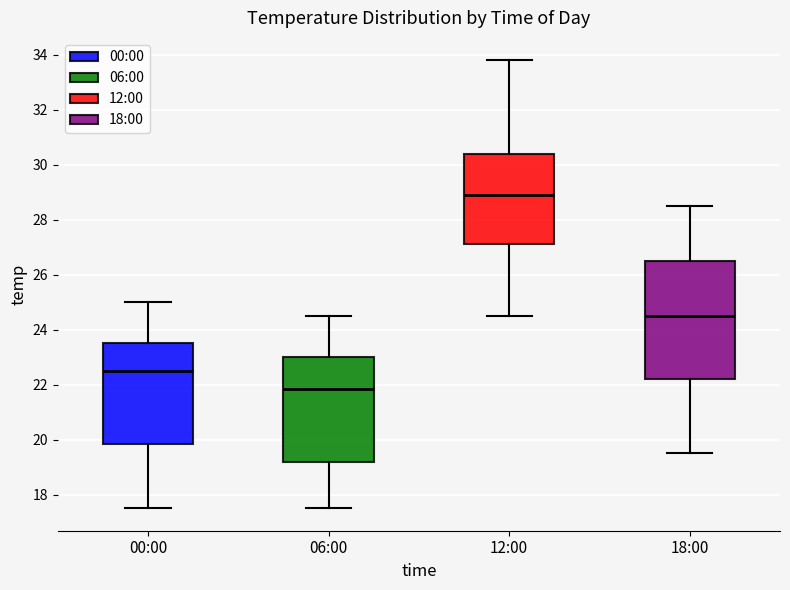

Reading left to right, read every box against the y-axis: the position of its median line, the range the box covers, and the ends of its whiskers. The values are not printed on the chart, so give them approximately, as read against the axis.

00:00: median 22.6, box 19.8 to 23.6, whiskers 17.6 to 25.0
06:00: median 21.8, box 19.2 to 23.0, whiskers 17.6 to 24.6
12:00: median 29.0, box 27.2 to 30.4, whiskers 24.6 to 33.8
18:00: median 24.6, box 22.2 to 26.6, whiskers 19.6 to 28.6